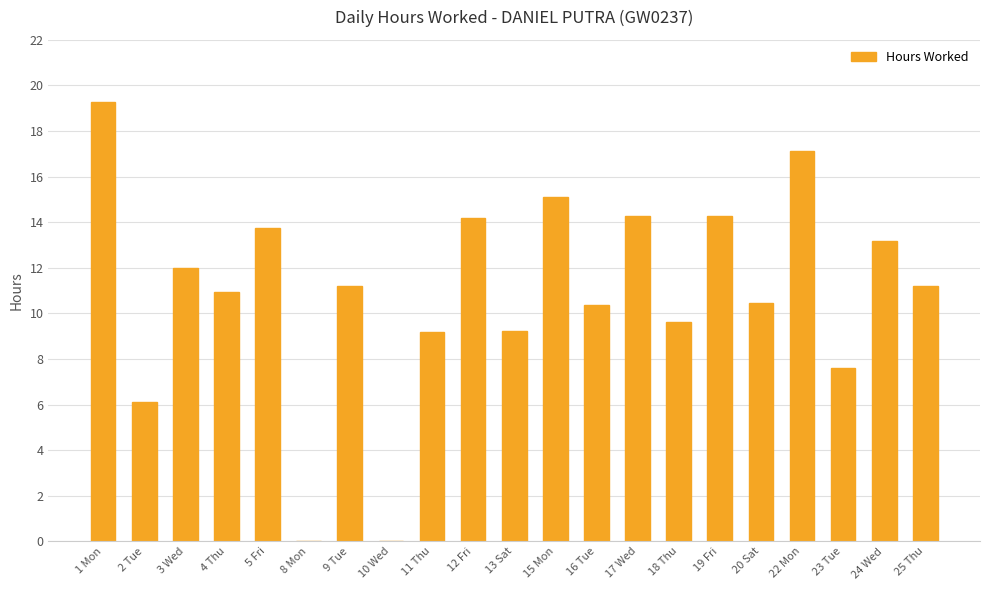

What is the change in value from 13 Sat to 19 Fri?

+5.1